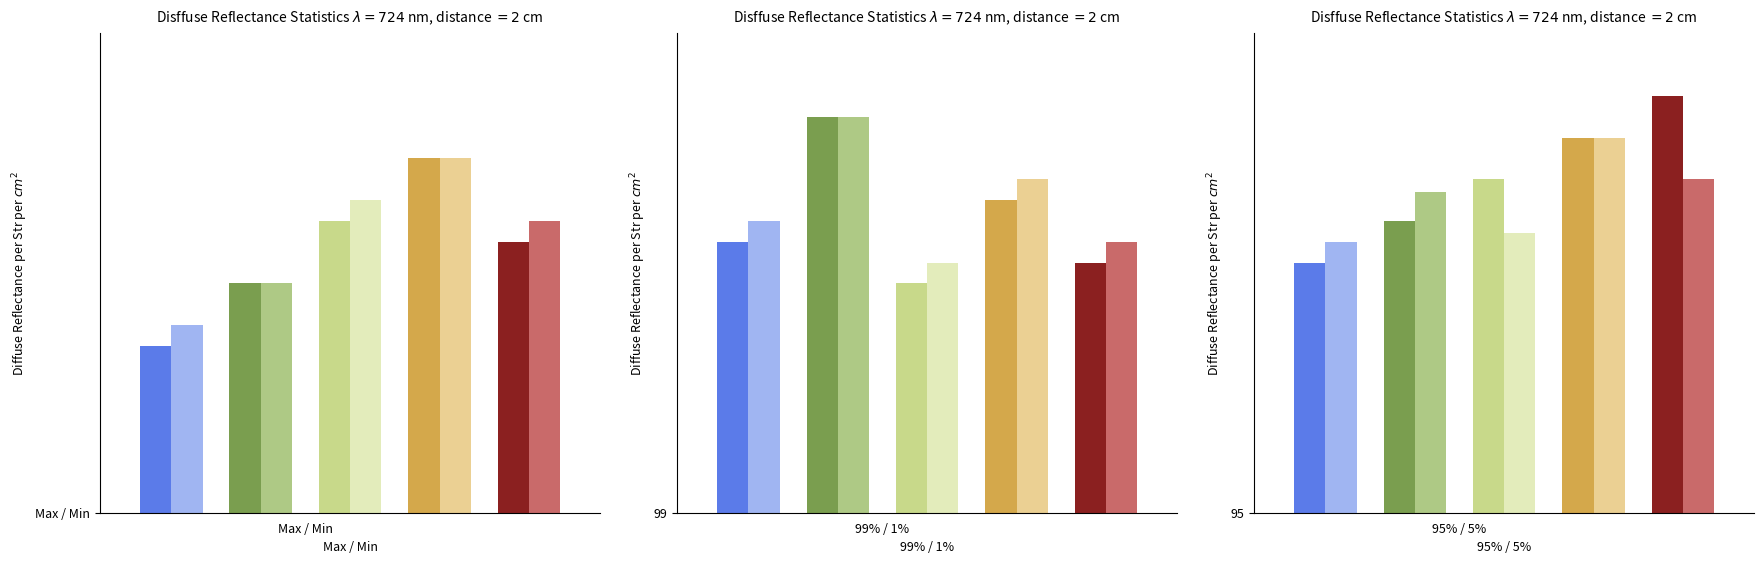

Which category has the lowest value across all series?

Max / Min